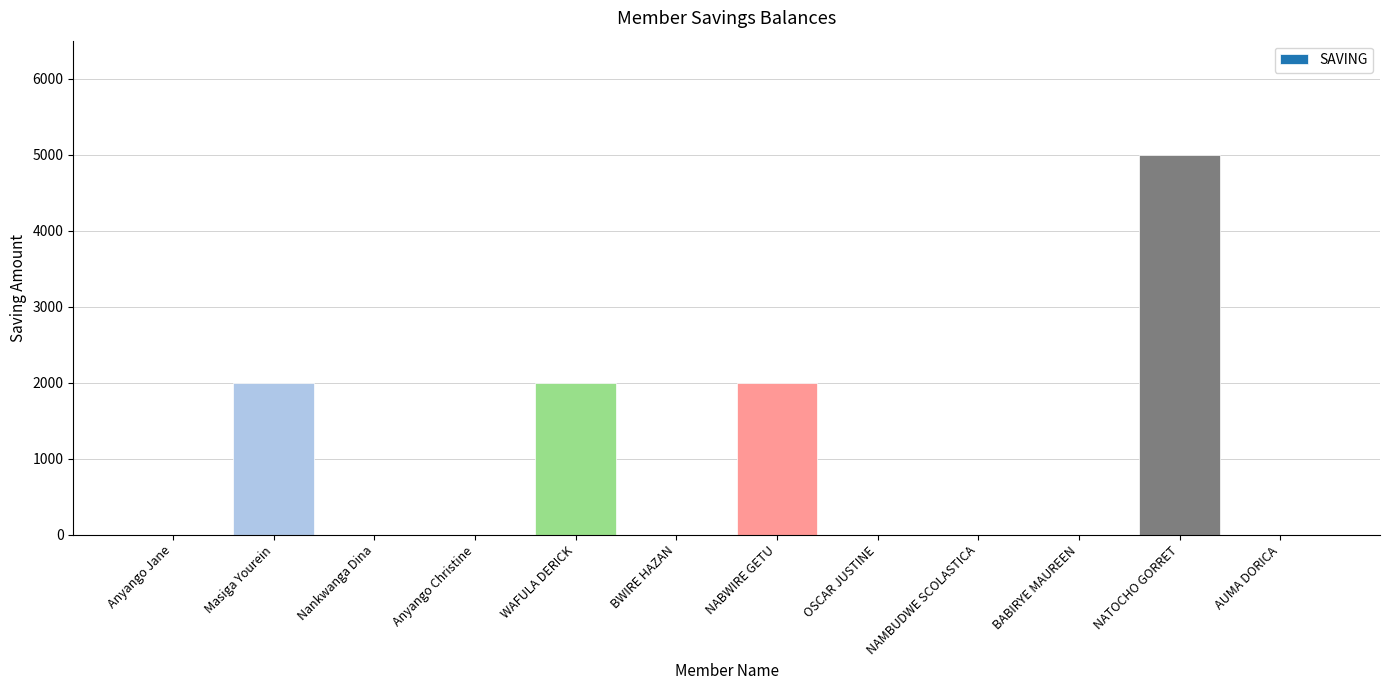

What is the sum of all values?

11000